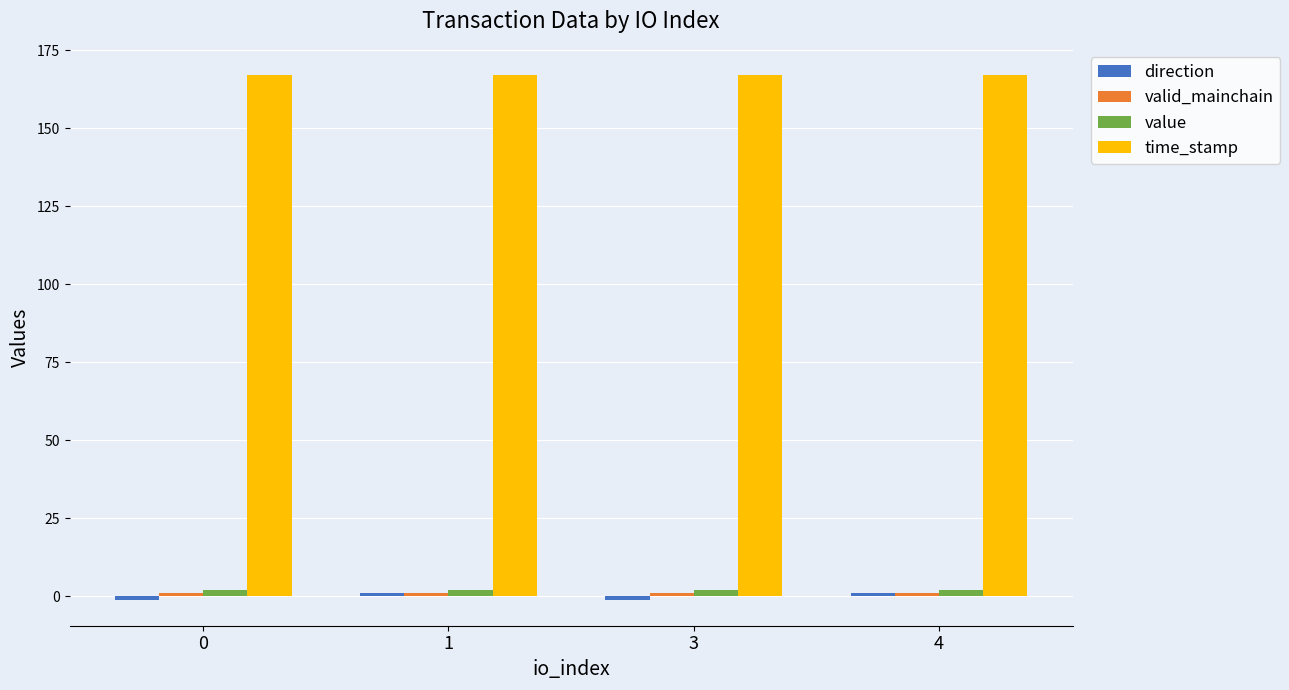

Count the number of data series in this chart.

4